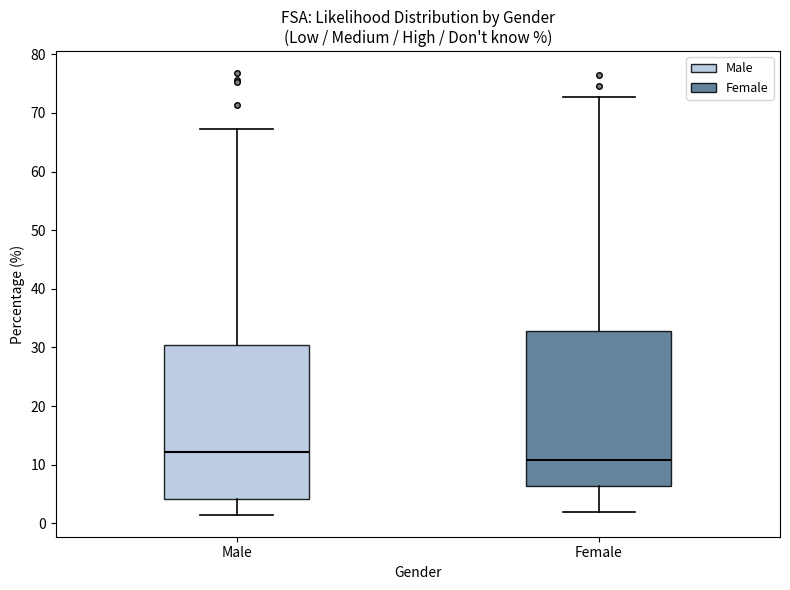

Reading left to right, read every box against the y-axis: the position of its median line, the range the box covers, and the ends of its whiskers. The values are not printed on the chart, so give them approximately, as read against the axis.

Male: median 12, box 4 to 30, whiskers 2 to 67
Female: median 11, box 6 to 33, whiskers 2 to 73